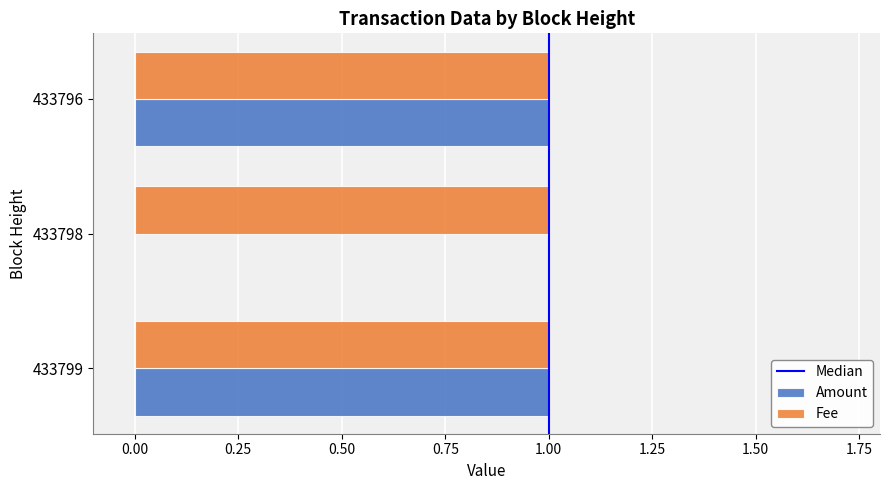

Between 433798 and 433796, which series saw the biggest shift?

Amount